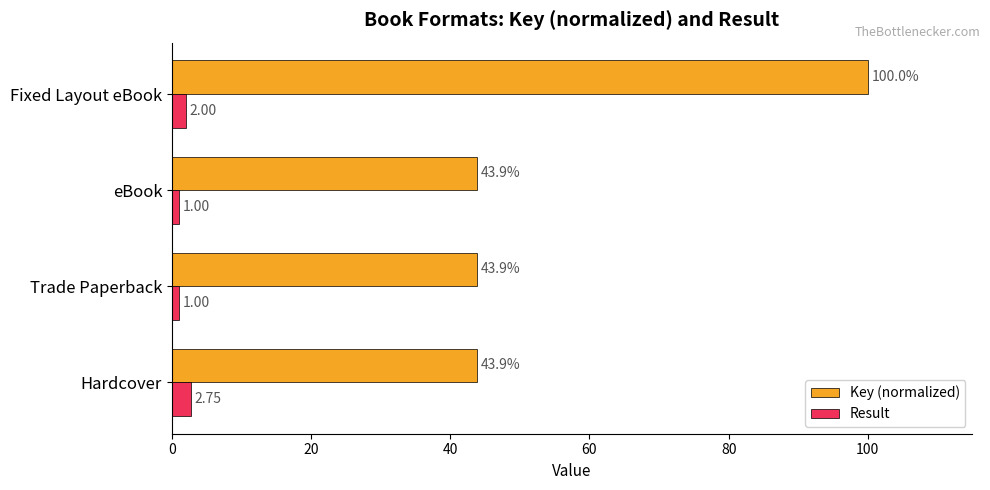

Which series has the widest spread of values?

Key (normalized)